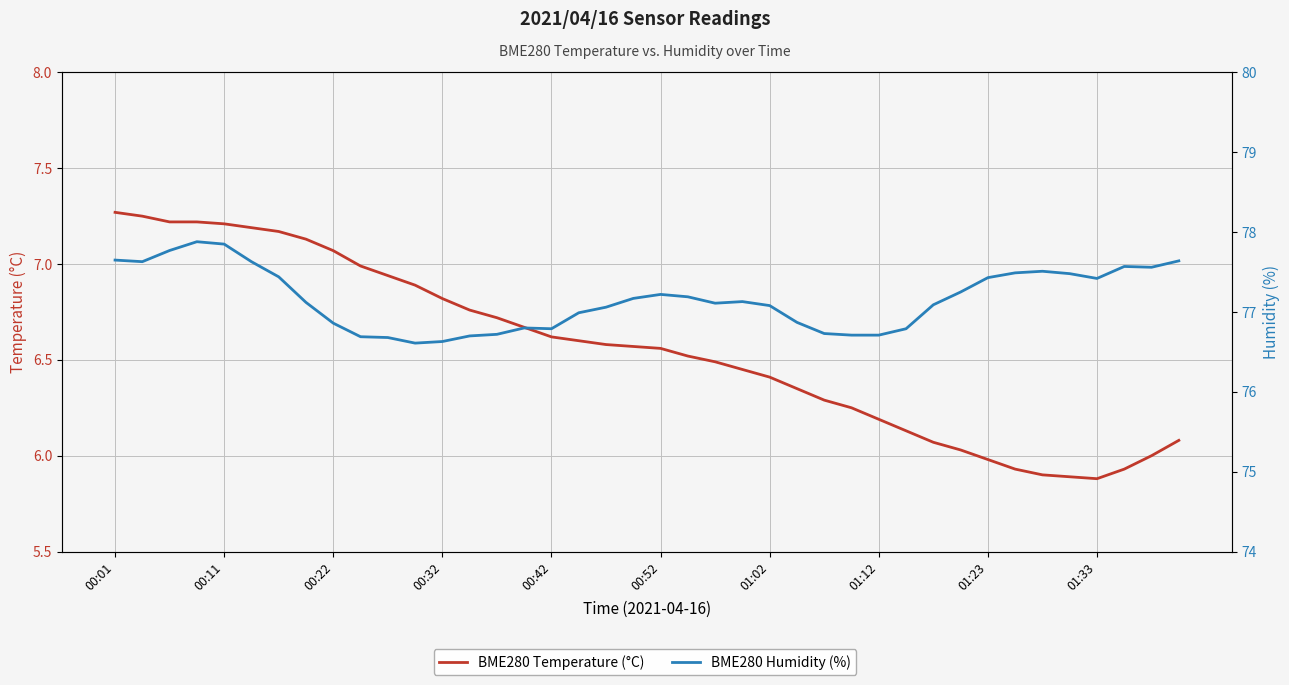

How many interior local peaks does the BME280 Humidity (%) series have?

6